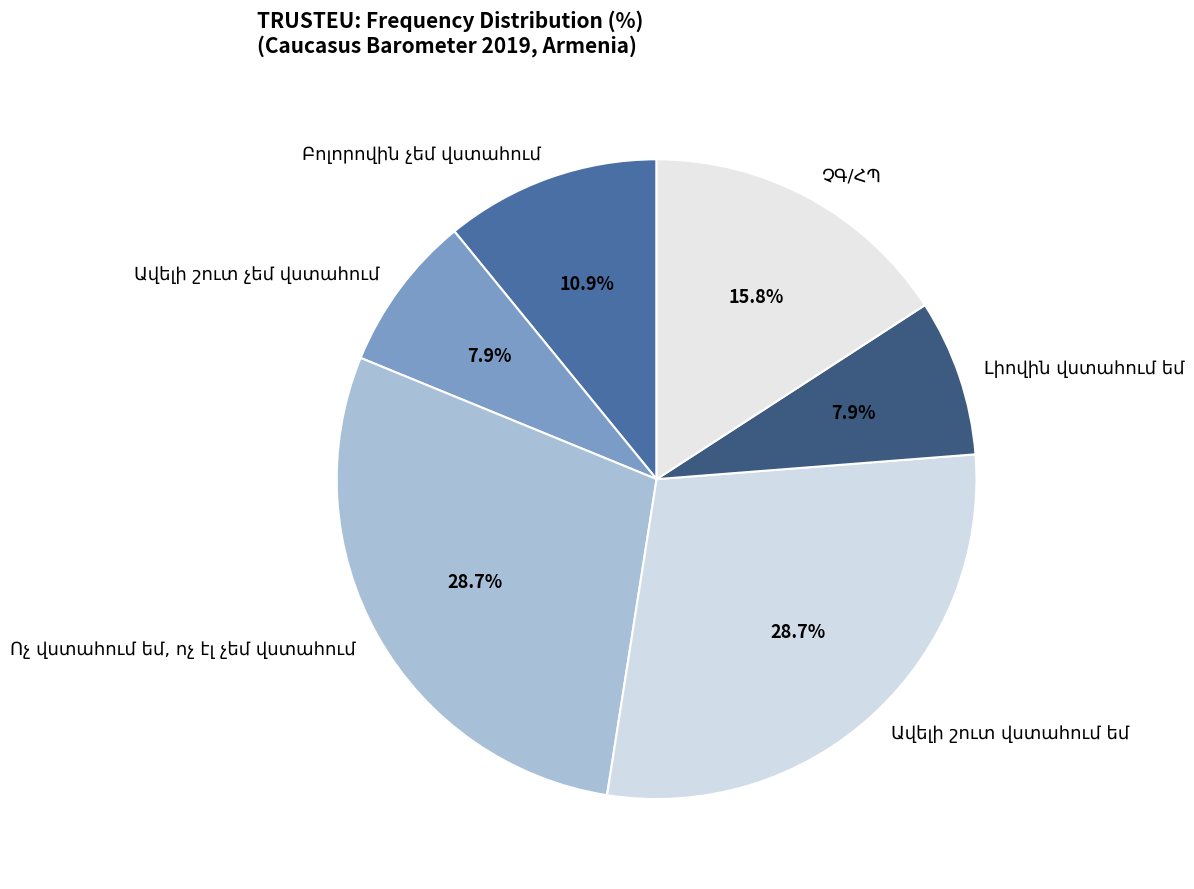

Does any single category account for the majority?

No